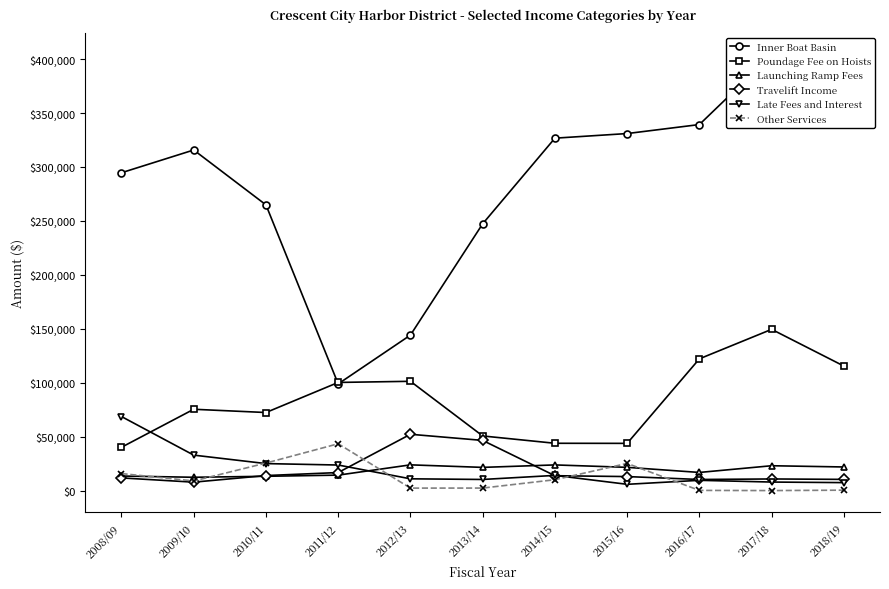

How many data points does each series have?

11